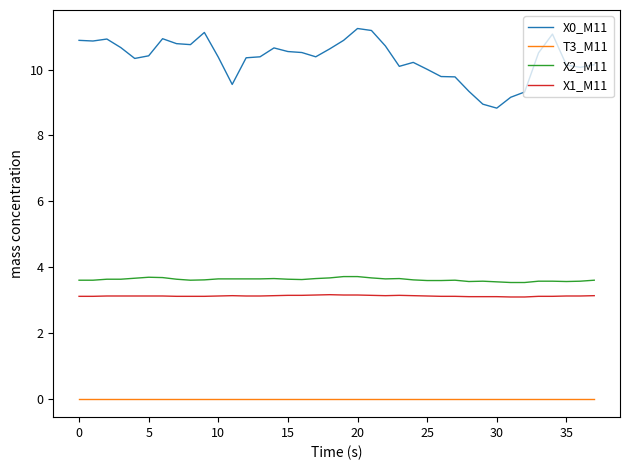

How many lines are shown in the chart?

4